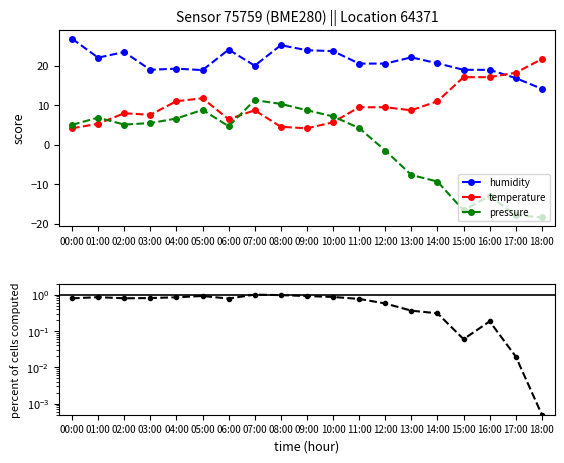

Which series ends up on top after the final intersection of humidity and temperature?

temperature